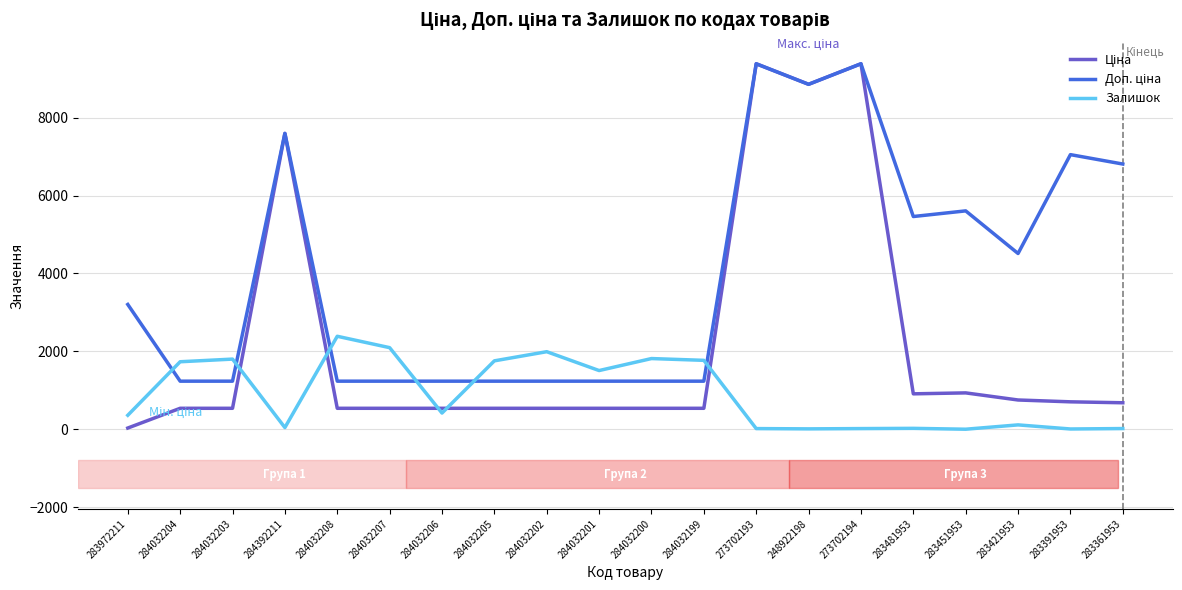

What is the total value across all series at 284032202?

3766.4